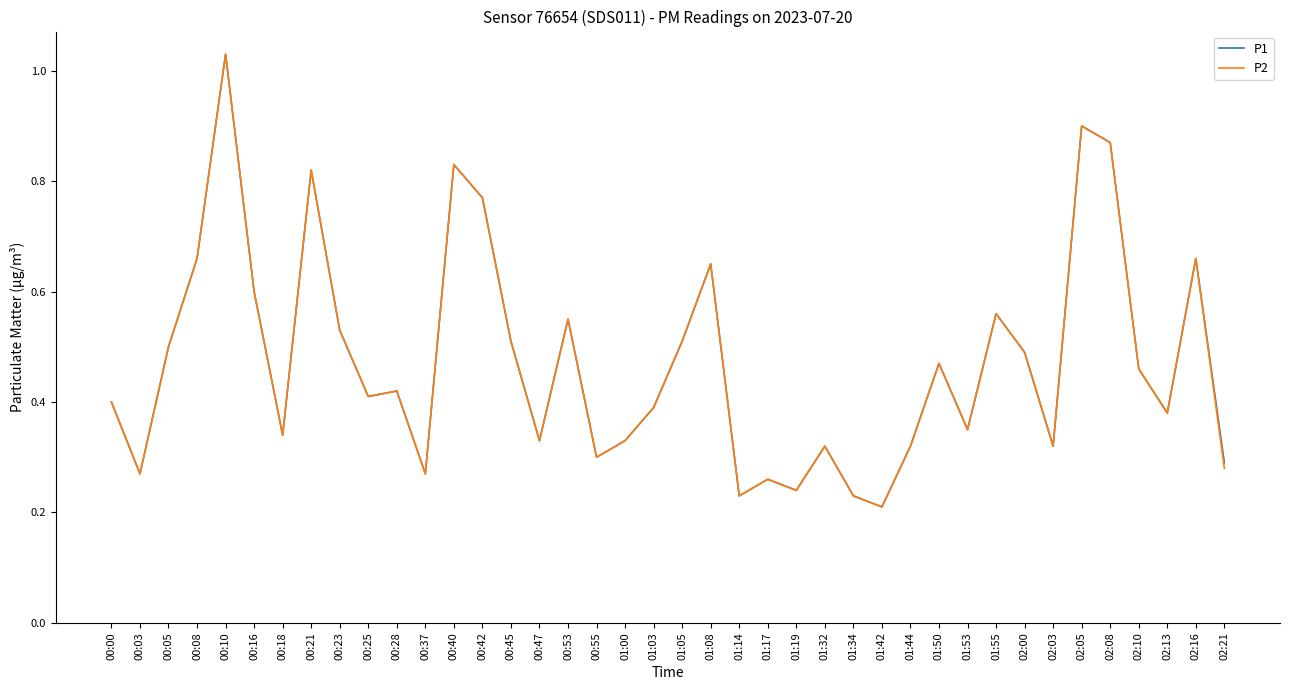

At which category is the sum across all series the highest?

00:10